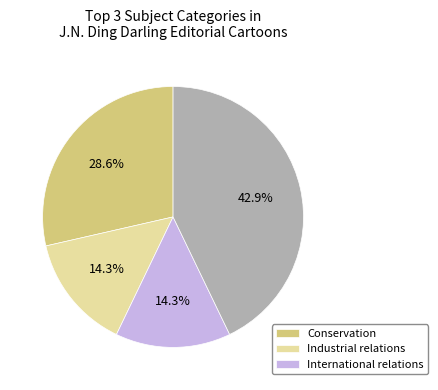

To the nearest percent, what is the difference between the largest and smallest slice percentages?

29%